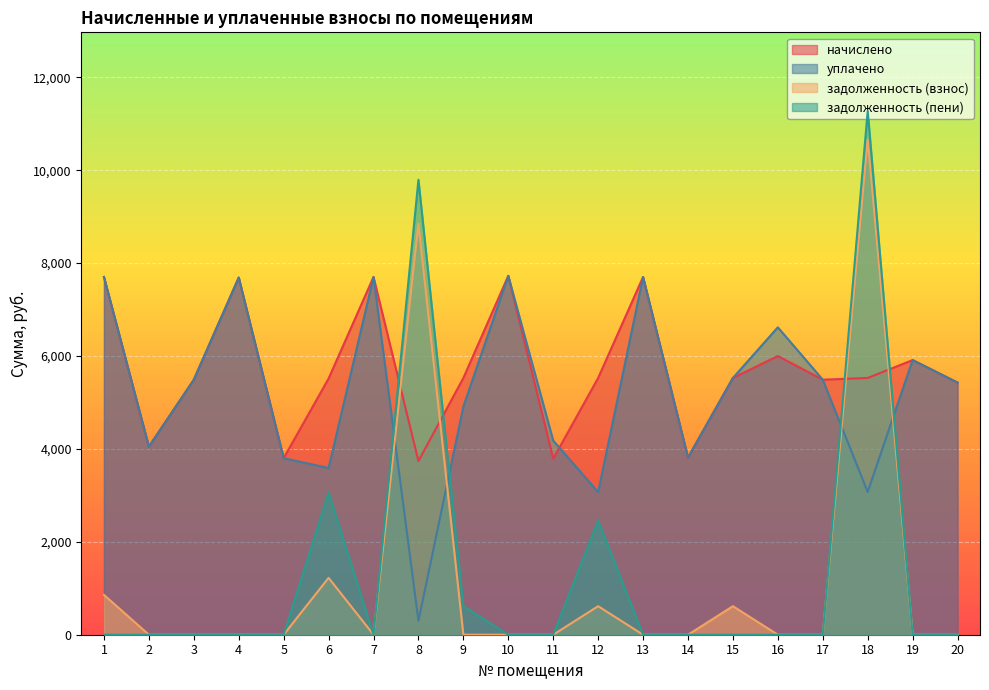

Reading left to right, list all the values displayed in this chart.

начислено: 7700.4	4048.9	5489.6	7688.0	3800.5	5514.5	7700.4	3738.4	5526.9	7725.2	3788.1	5526.9	7700.4	3812.9	5526.9	5998.9	5489.6	5526.9	5911.9	5427.5
уплачено: 7700.4	4048.9	5489.6	7688.0	3800.5	3588.6	7700.4	300.0	4912.8	7725.2	4178.5	3070.5	7700.4	3812.9	5526.9	6617.1	5489.6	3073.0	5911.9	5427.5
задолженность (взнос): 856.8	0.0	0.0	0.0	0.0	1224.3	0.0	8846.7	0.0	0.0	0.0	614.1	0.0	0.0	614.1	0.0	0.0	10661.1	0.0	0.0
задолженность (пени): 0.0	0.0	0.0	0.0	0.0	3062.5	0.0	9792.9	614.1	0.0	0.0	2456.4	0.0	0.0	0.0	0.0	0.0	11275.4	0.0	0.0